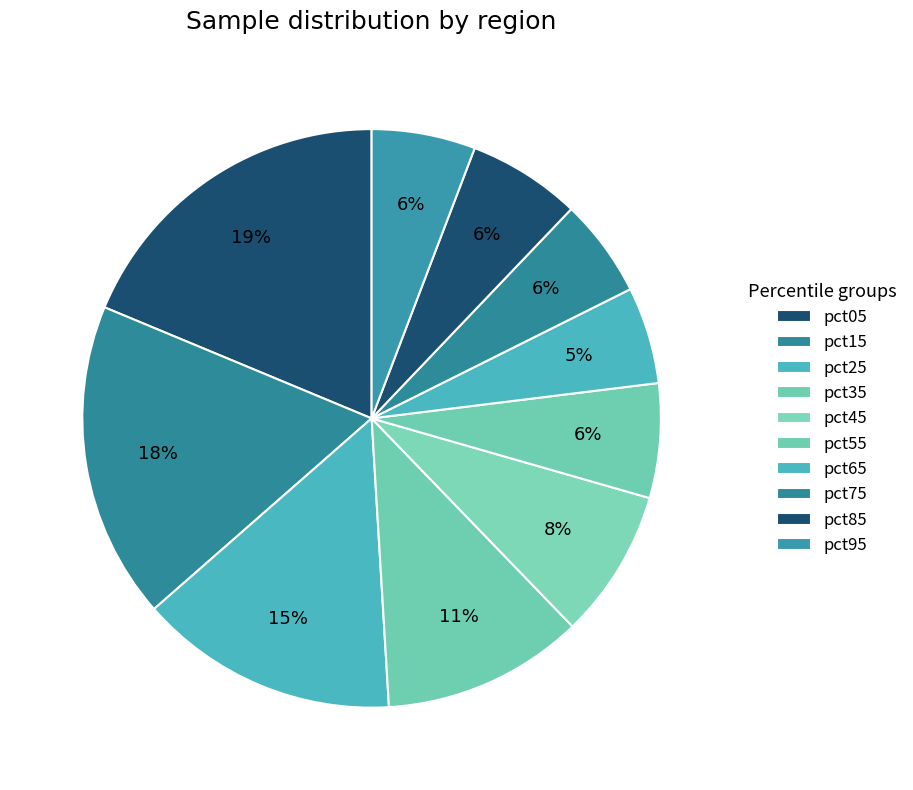

How many segments does this pie chart have?

10